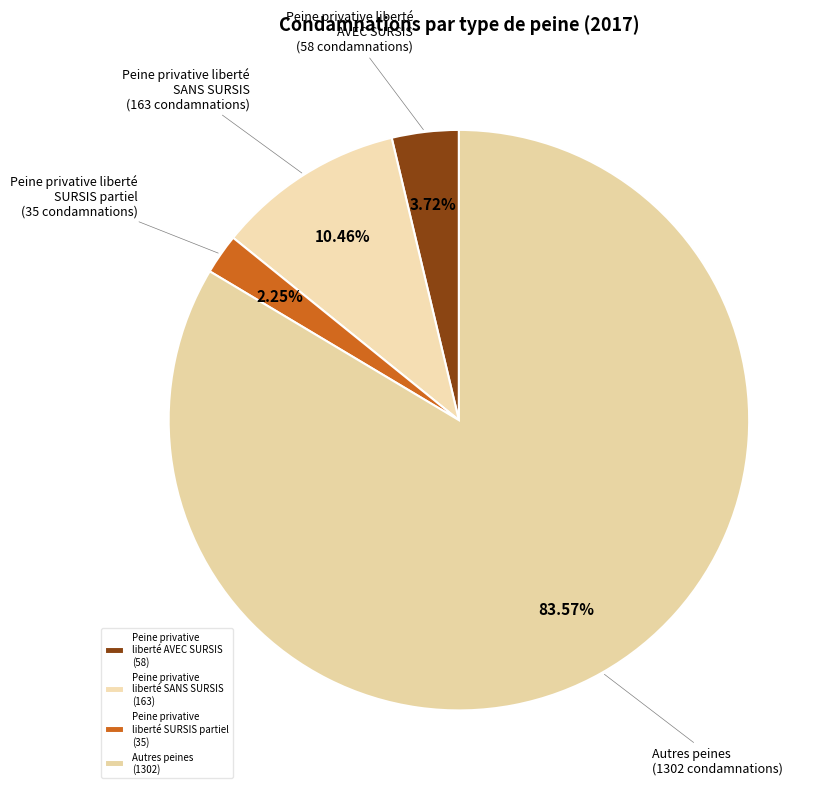

How many slices are in this pie chart?

4